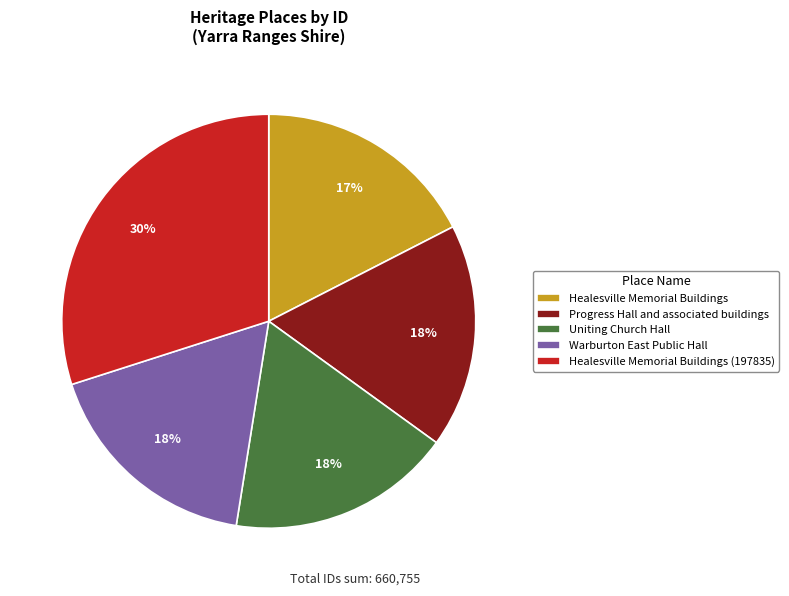

Approximately how many times larger is the value at Progress Hall and associated buildings compared to Healesville Memorial Buildings (197835)?

0.6